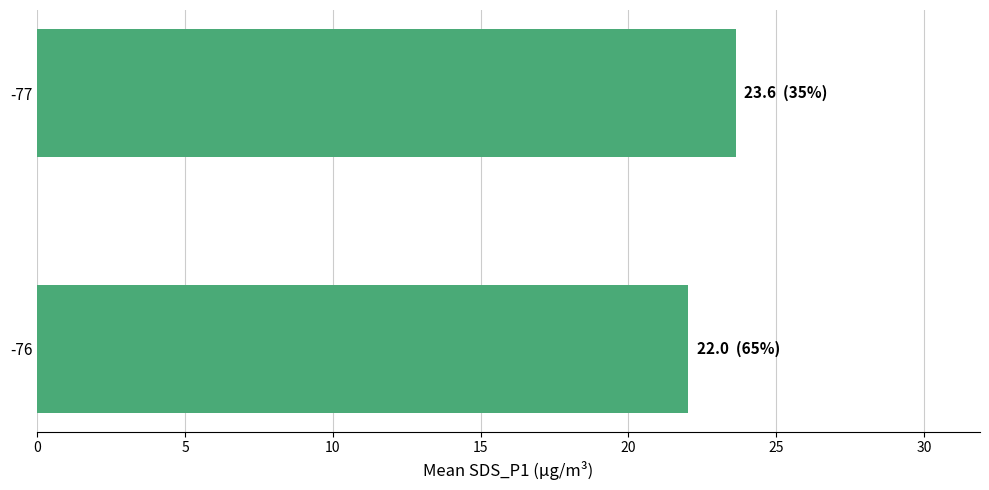

Are the bars horizontal?

Yes